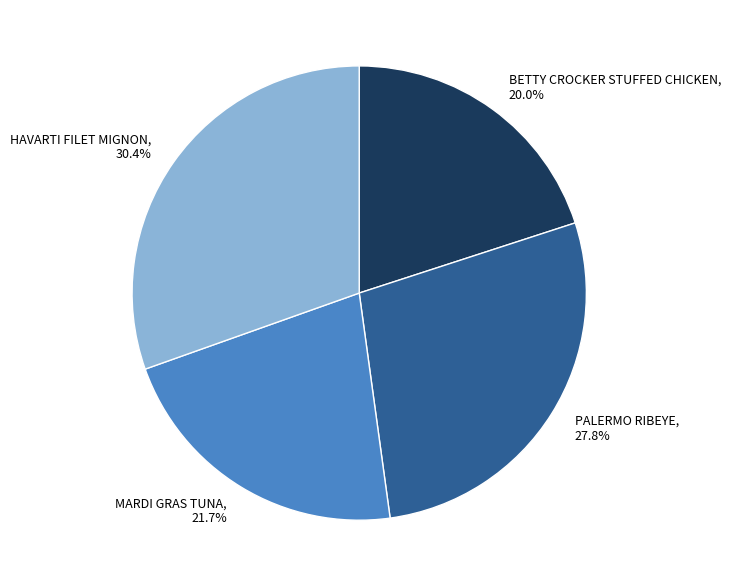

True or false: BETTY CROCKER STUFFED CHICKEN accounts for 13% of the total.

False